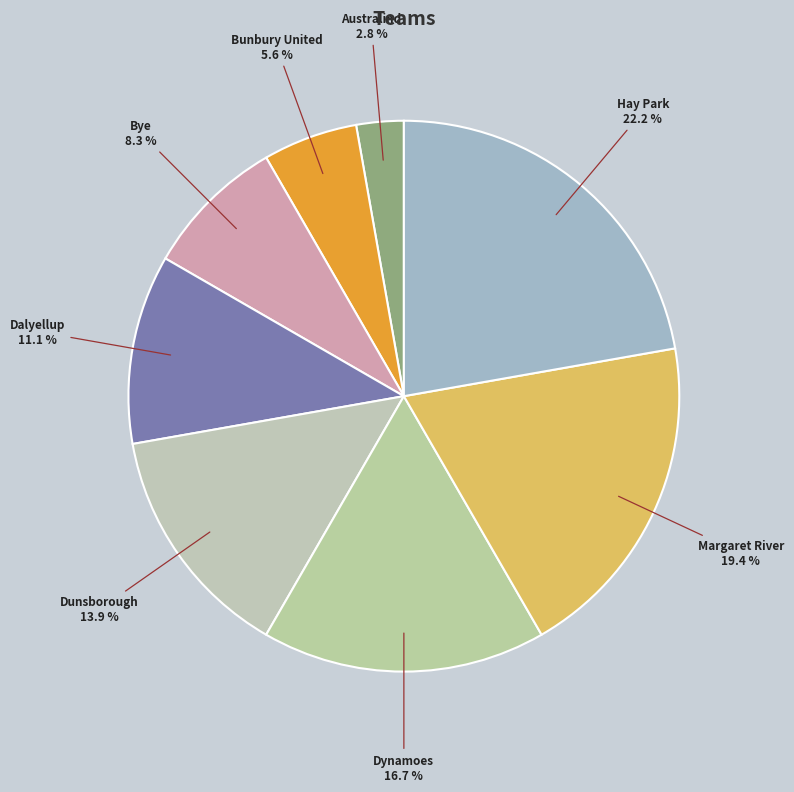

How many segments does this pie chart have?

8